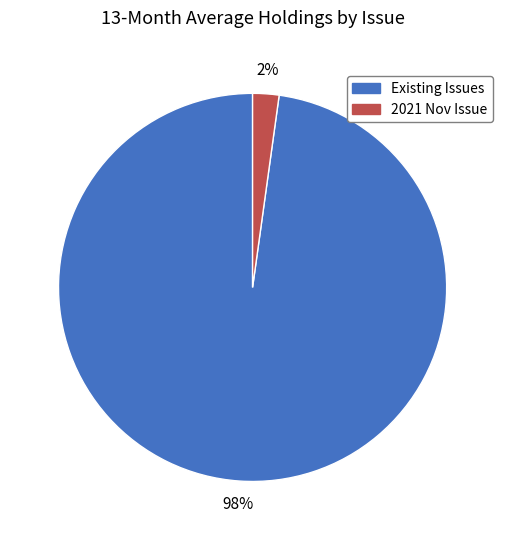

To the nearest percent, what is the difference between the largest and smallest slice percentages?

96%